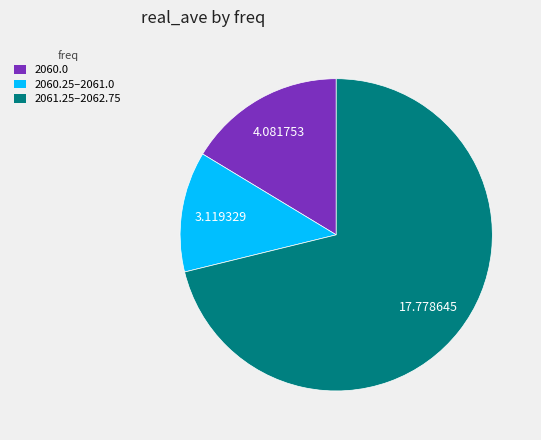

How many slices are in this pie chart?

3